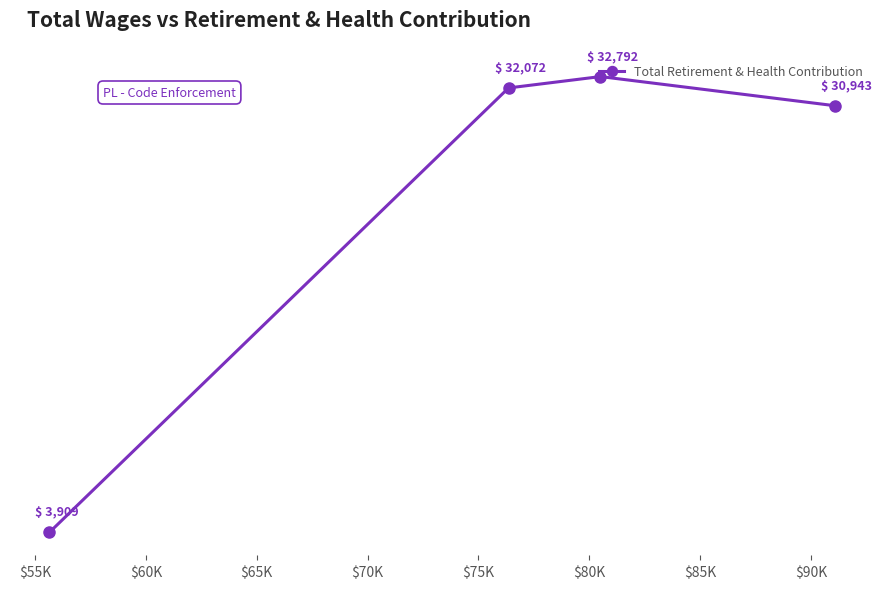

What is the minimum value shown in the chart?

3909